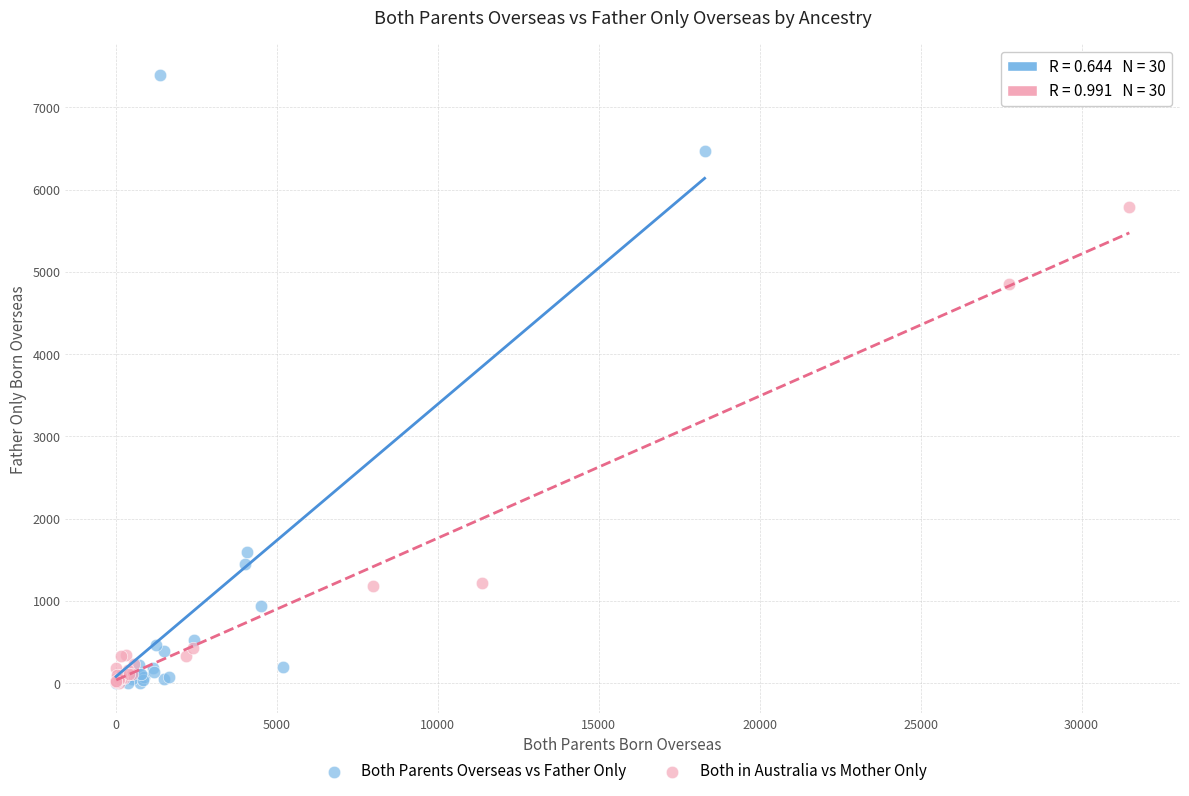

Which series has the largest Y range (max minus min)?

Both Parents Overseas vs Father Only